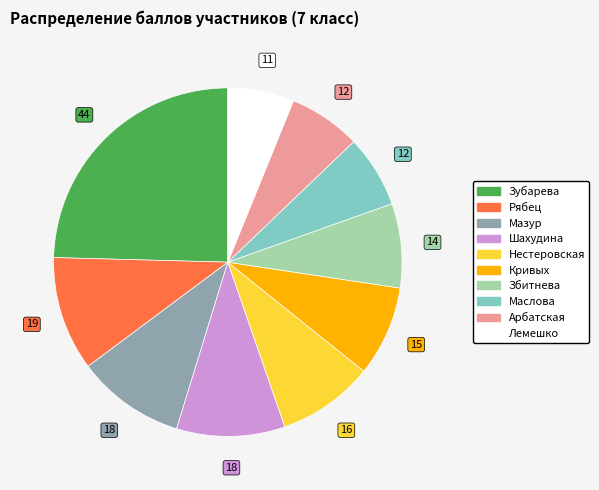

Between Шахудина and Лемешко, which is larger?

Шахудина